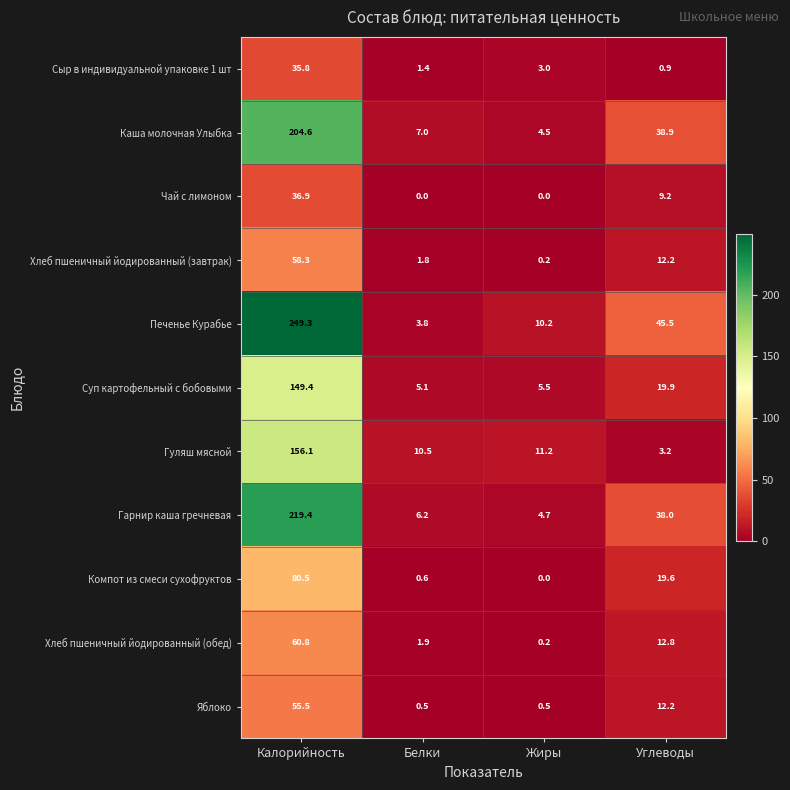

Which series has the largest total across all categories?

Печенье Курабье